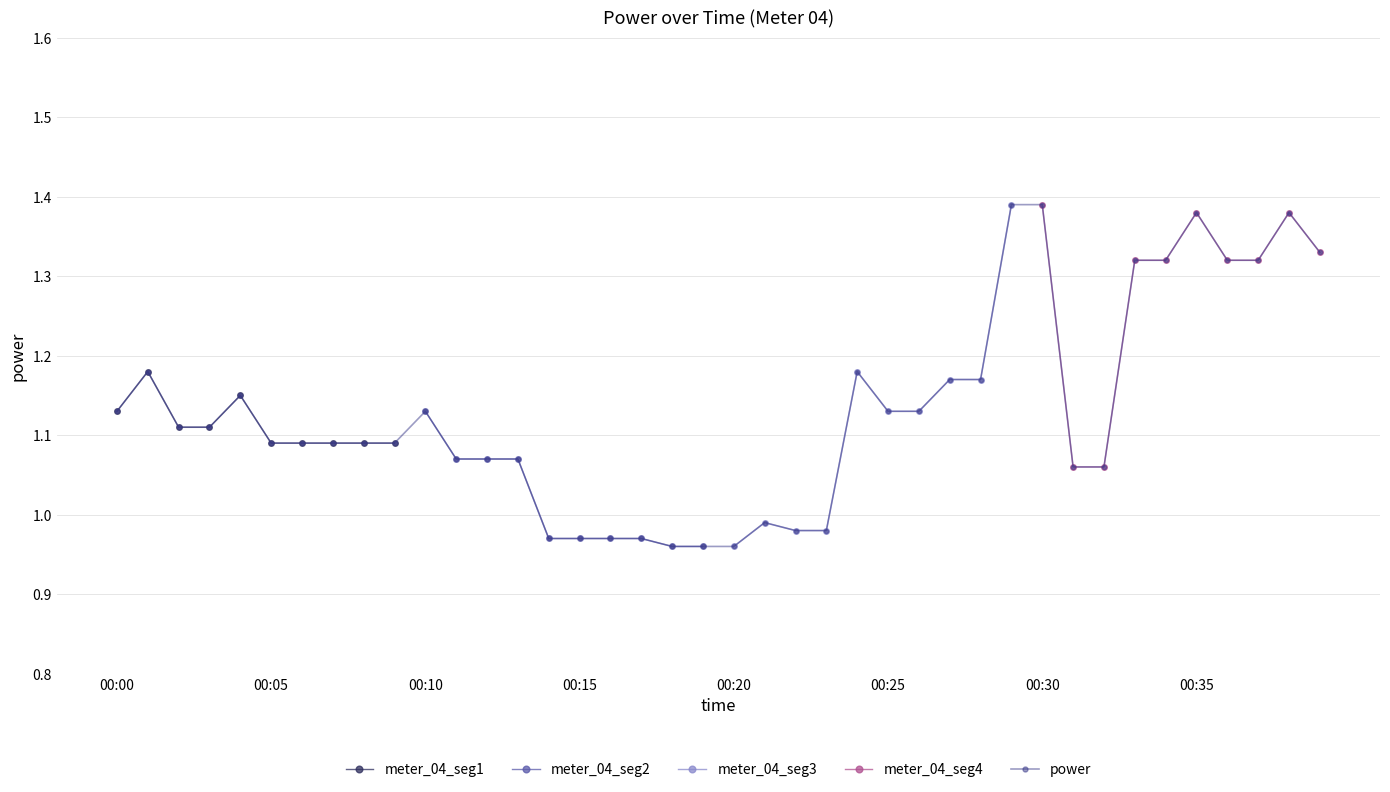

Does the chart have visible grid lines?

Yes